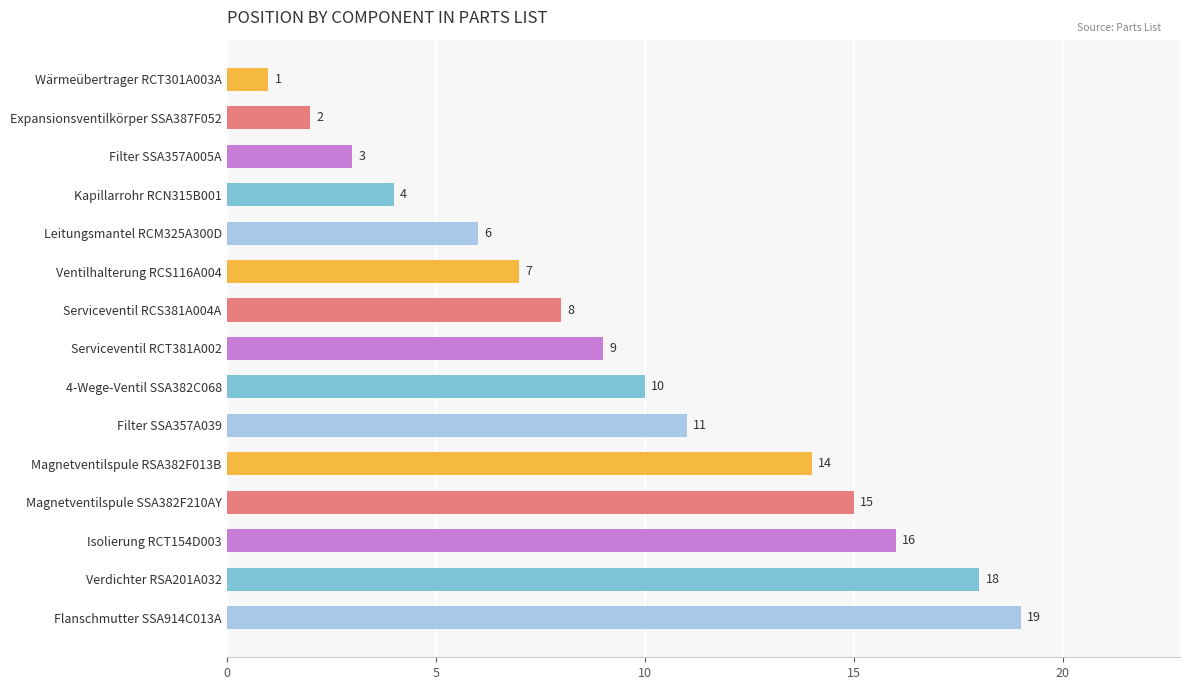

Rank the categories by value from highest to lowest.

Flanschmutter SSA914C013A, Verdichter RSA201A032, Isolierung RCT154D003, Magnetventilspule SSA382F210AY, Magnetventilspule RSA382F013B, Filter SSA357A039, 4-Wege-Ventil SSA382C068, Serviceventil RCT381A002, Serviceventil RCS381A004A, Ventilhalterung RCS116A004, Leitungsmantel RCM325A300D, Kapillarrohr RCN315B001, Filter SSA357A005A, Expansionsventilkörper SSA387F052, Wärmeübertrager RCT301A003A